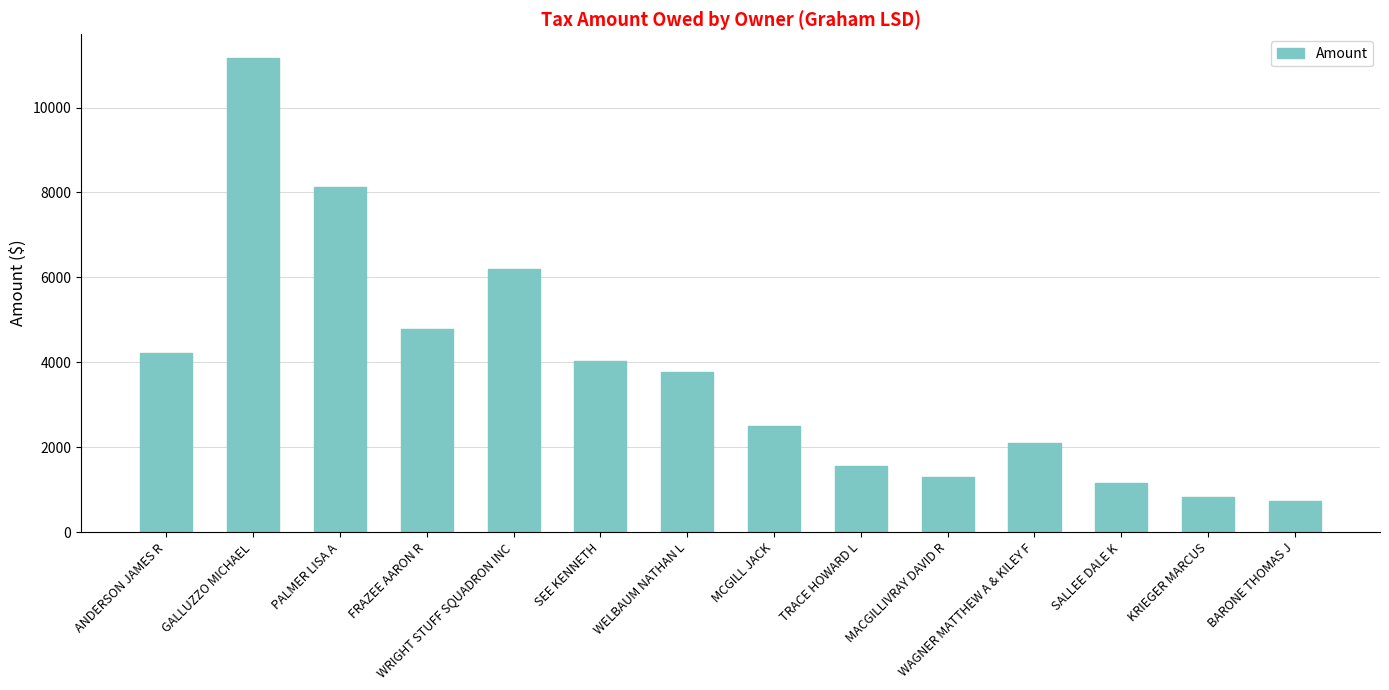

Where is the data nearest to the value 5950?

WRIGHT STUFF SQUADRON INC